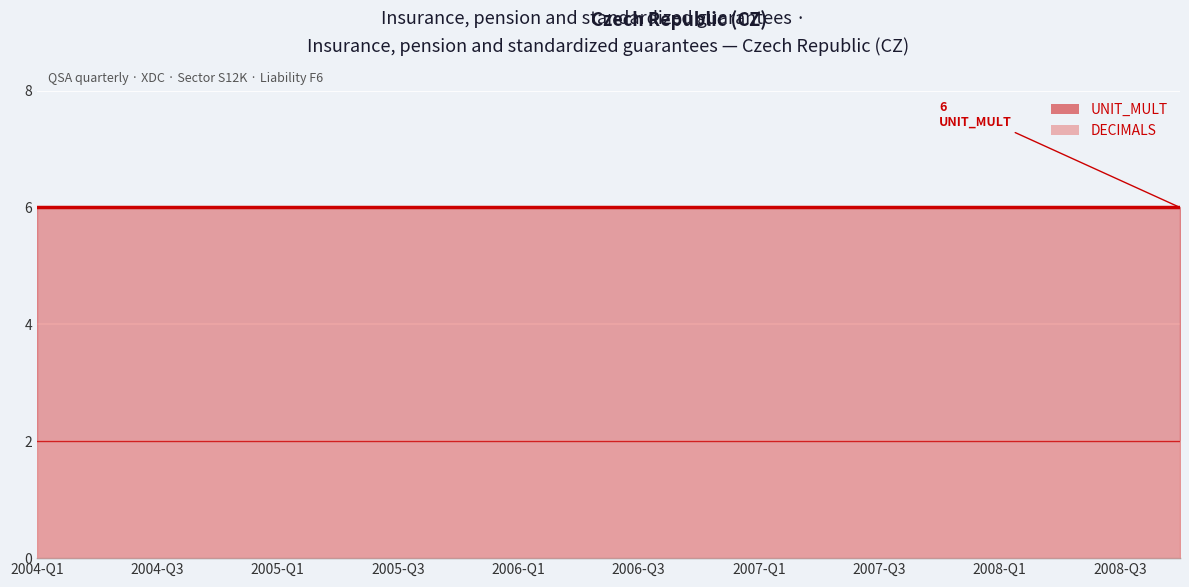

Rank the categories by DECIMALS value from highest to lowest.

2004-Q1, 2004-Q2, 2004-Q3, 2004-Q4, 2005-Q1, 2005-Q2, 2005-Q3, 2005-Q4, 2006-Q1, 2006-Q2, 2006-Q3, 2006-Q4, 2007-Q1, 2007-Q2, 2007-Q3, 2007-Q4, 2008-Q1, 2008-Q2, 2008-Q3, 2008-Q4